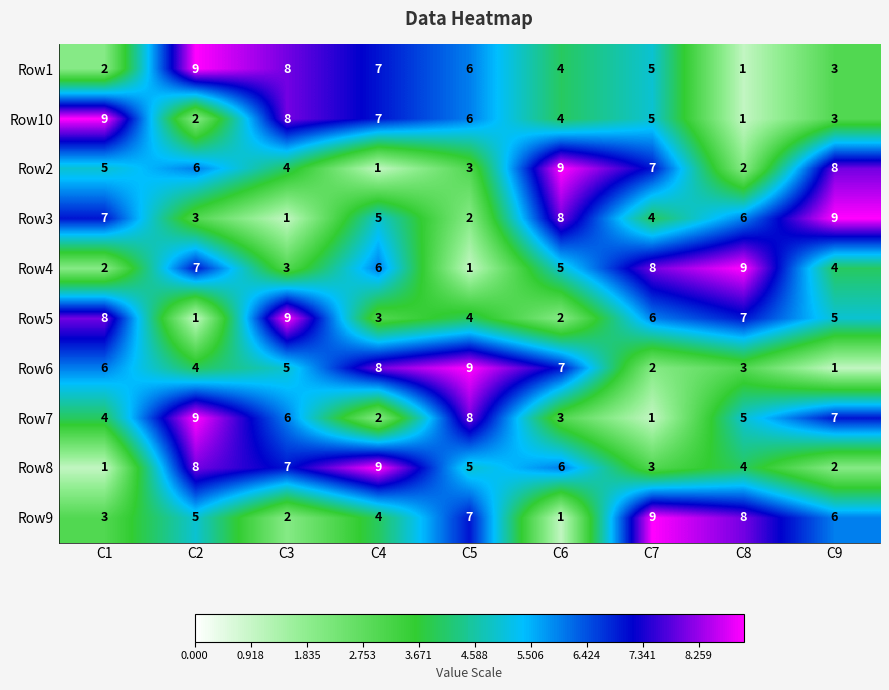

At which label does Row1 reach its peak?

C2